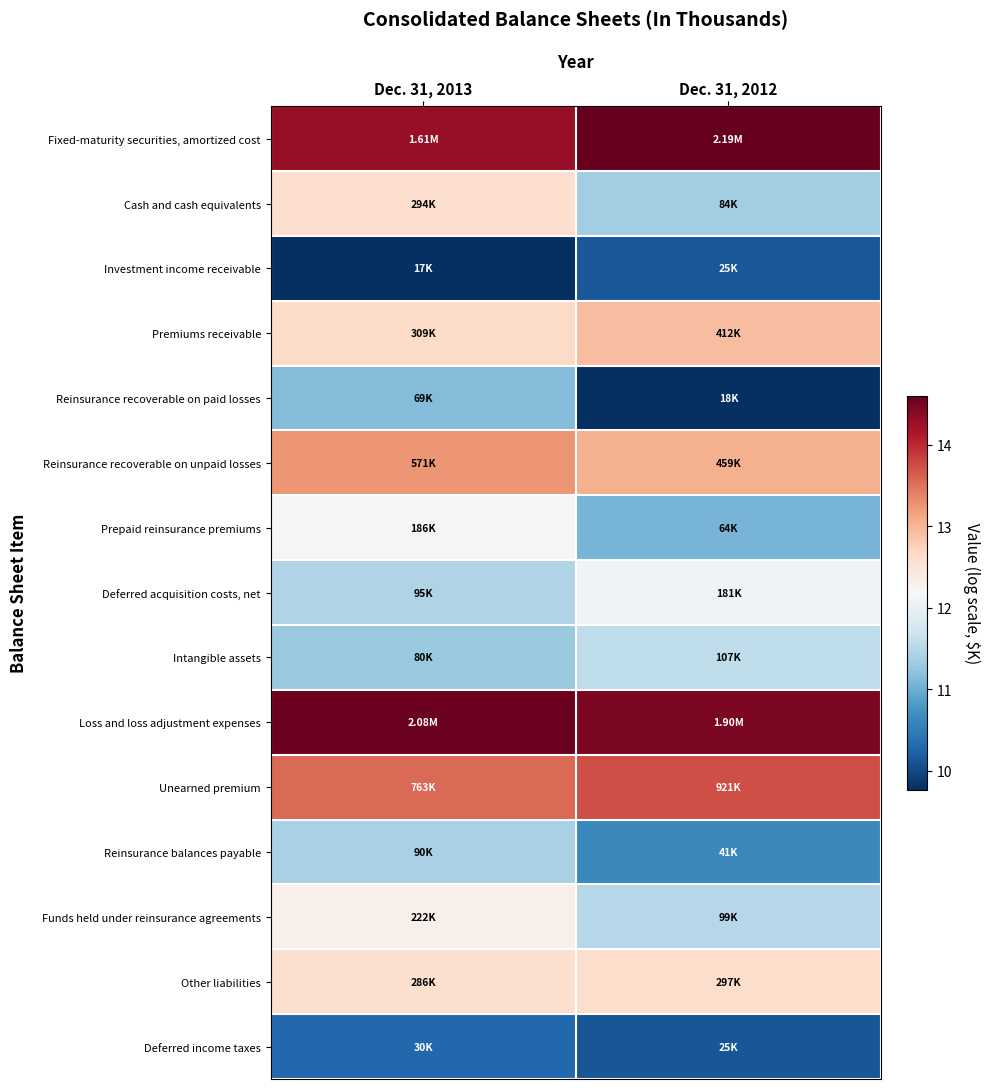

Which category has the highest value across all series?

Dec. 31, 2012